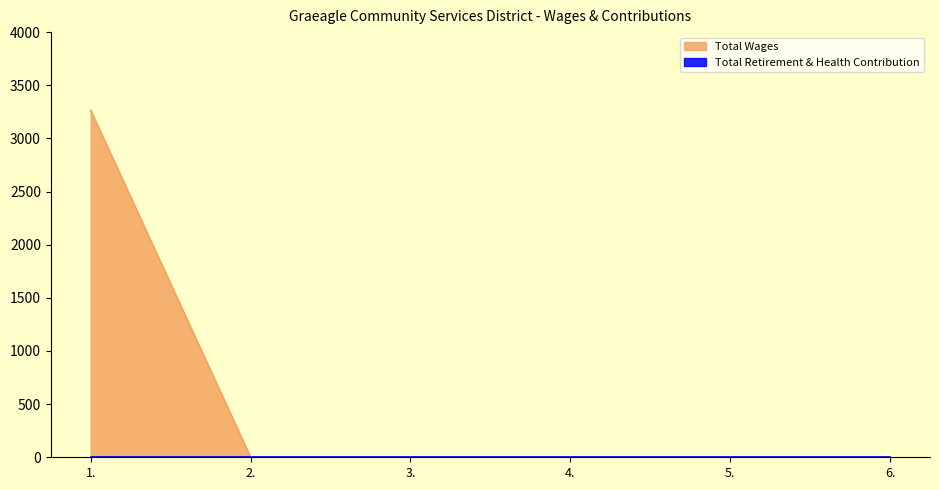

The chart shows a value of 0 at 4.. True or false?

True